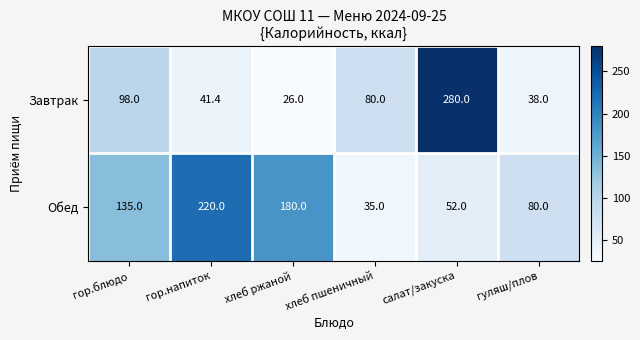

What is the difference between the highest and lowest values at хлеб пшеничный?

45.0